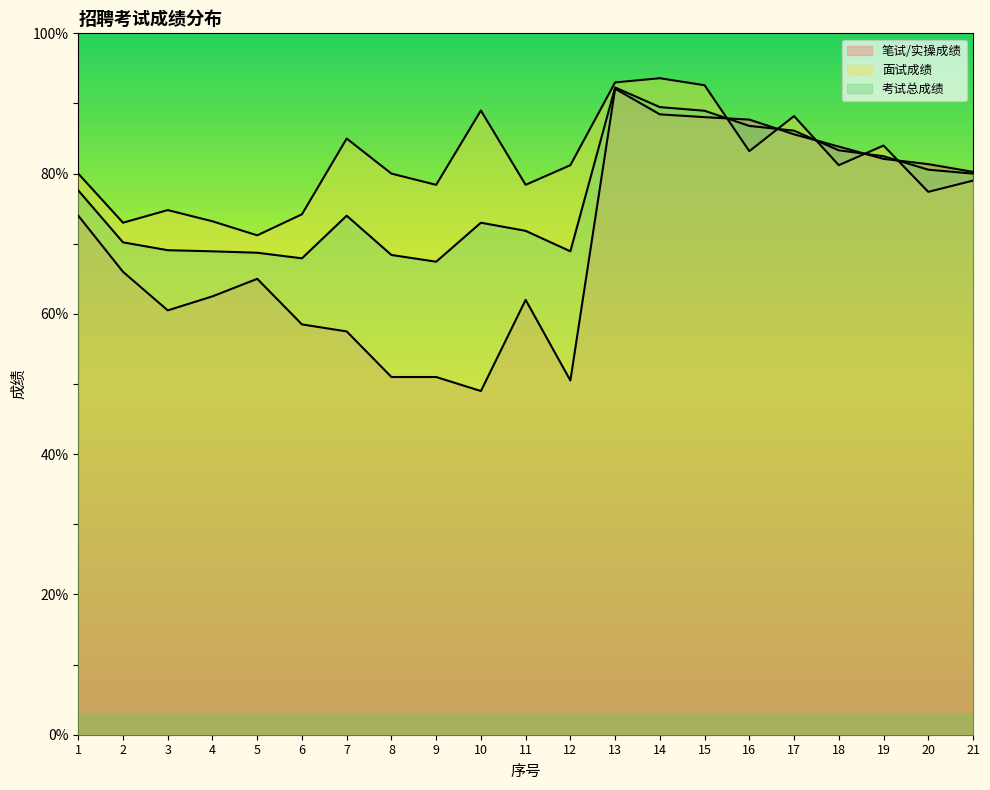

At which category is the sum across all series the highest?

13